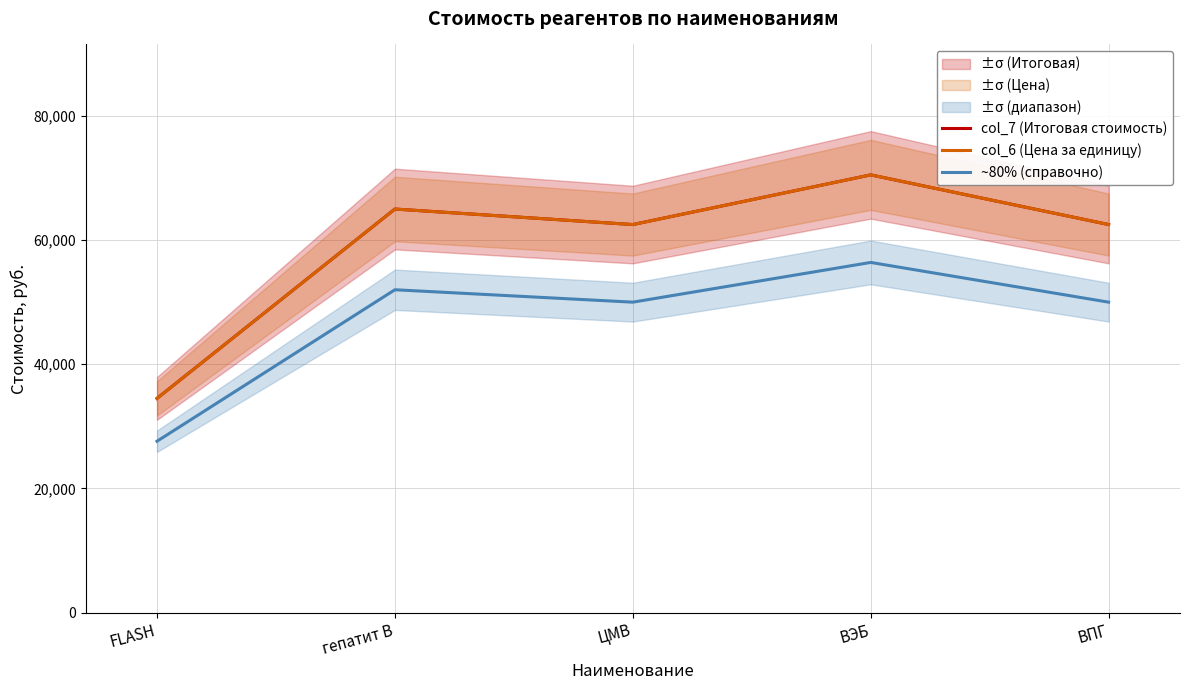

What is the sum of the ~80% (справочно) values at ЦМВ and FLASH?

77600